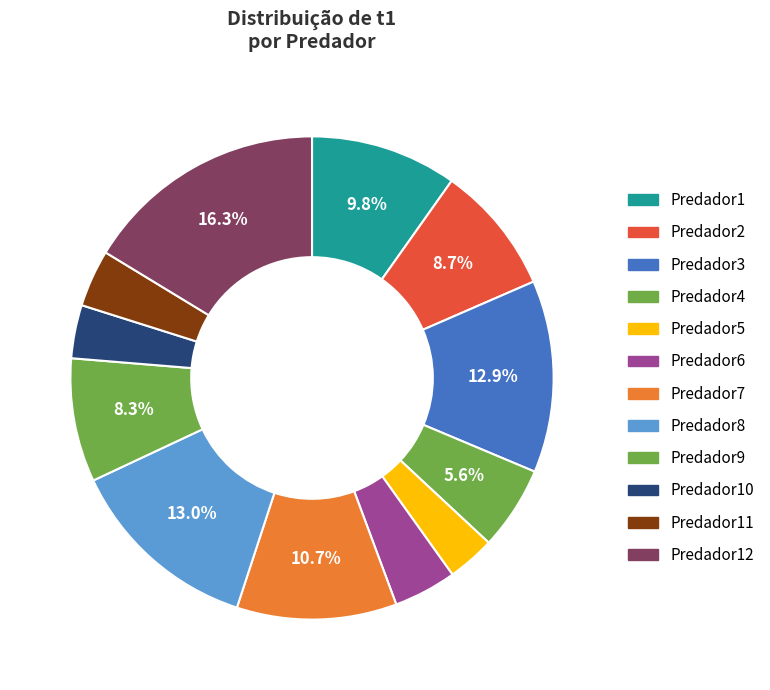

To the nearest percent, what is the difference between the largest and smallest slice percentages?

13%